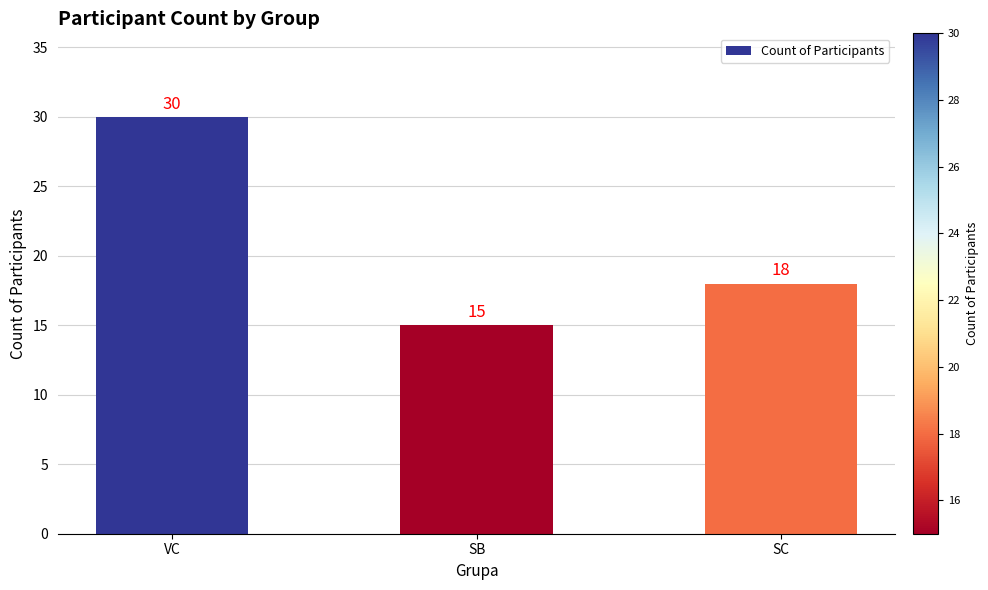

What is the label of the 1st bar from the right?

SC